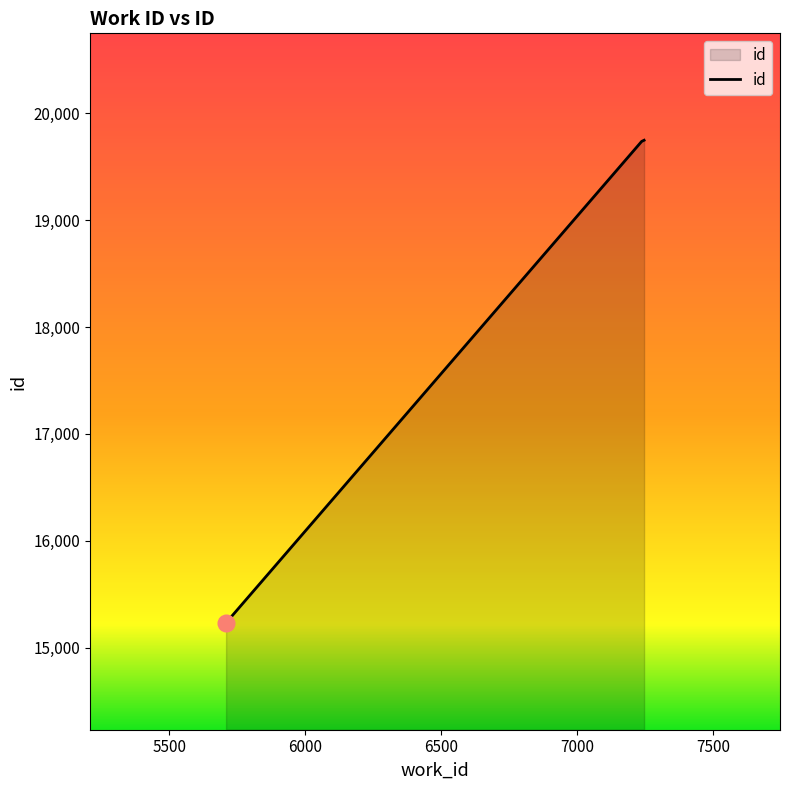

What is the maximum value shown in the chart?

19747